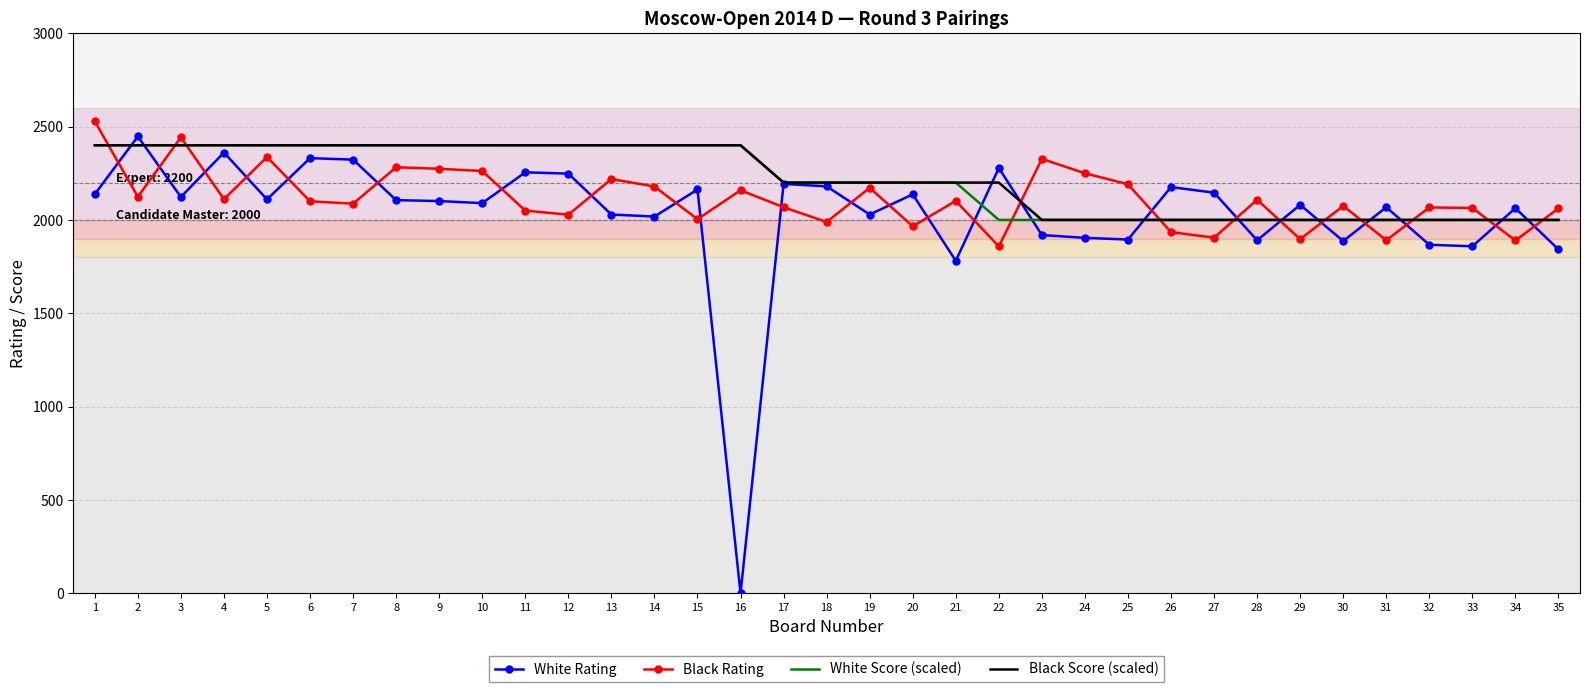

Where does the Black Rating series first go above 2100?

1